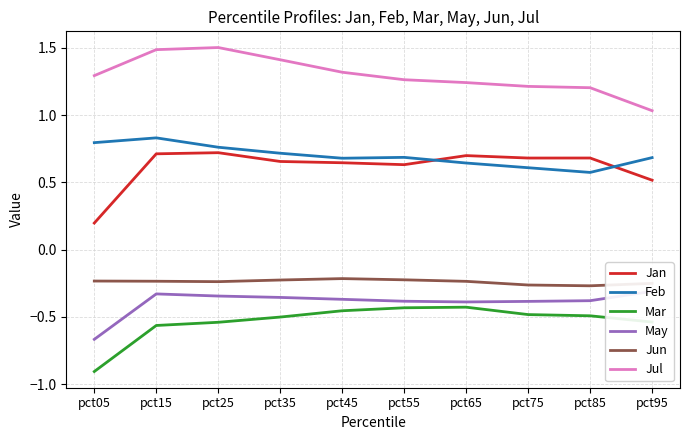

Reading right to left, transcribe all the data shown in this chart.

Jan: pct95=0.5	pct85=0.7	pct75=0.7	pct65=0.7	pct55=0.6	pct45=0.6	pct35=0.7	pct25=0.7	pct15=0.7	pct05=0.2
Feb: pct95=0.7	pct85=0.6	pct75=0.6	pct65=0.6	pct55=0.7	pct45=0.7	pct35=0.7	pct25=0.8	pct15=0.8	pct05=0.8
Mar: pct95=-0.5	pct85=-0.5	pct75=-0.5	pct65=-0.4	pct55=-0.4	pct45=-0.5	pct35=-0.5	pct25=-0.5	pct15=-0.6	pct05=-0.9
May: pct95=-0.3	pct85=-0.4	pct75=-0.4	pct65=-0.4	pct55=-0.4	pct45=-0.4	pct35=-0.4	pct25=-0.3	pct15=-0.3	pct05=-0.7
Jun: pct95=-0.3	pct85=-0.3	pct75=-0.3	pct65=-0.2	pct55=-0.2	pct45=-0.2	pct35=-0.2	pct25=-0.2	pct15=-0.2	pct05=-0.2
Jul: pct95=1.0	pct85=1.2	pct75=1.2	pct65=1.2	pct55=1.3	pct45=1.3	pct35=1.4	pct25=1.5	pct15=1.5	pct05=1.3